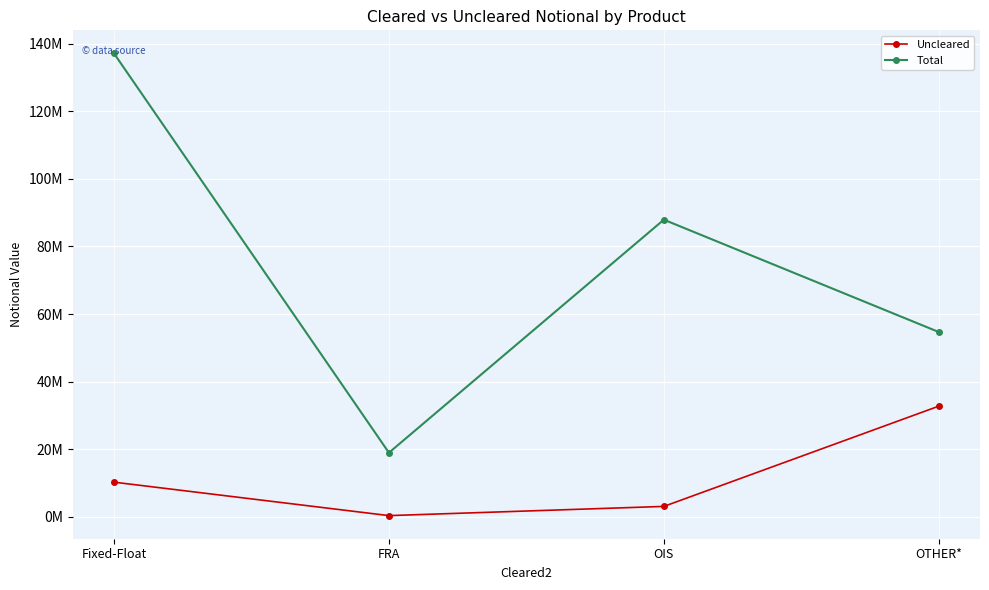

True or false: Total has more than 0 points higher than both neighbors.

True